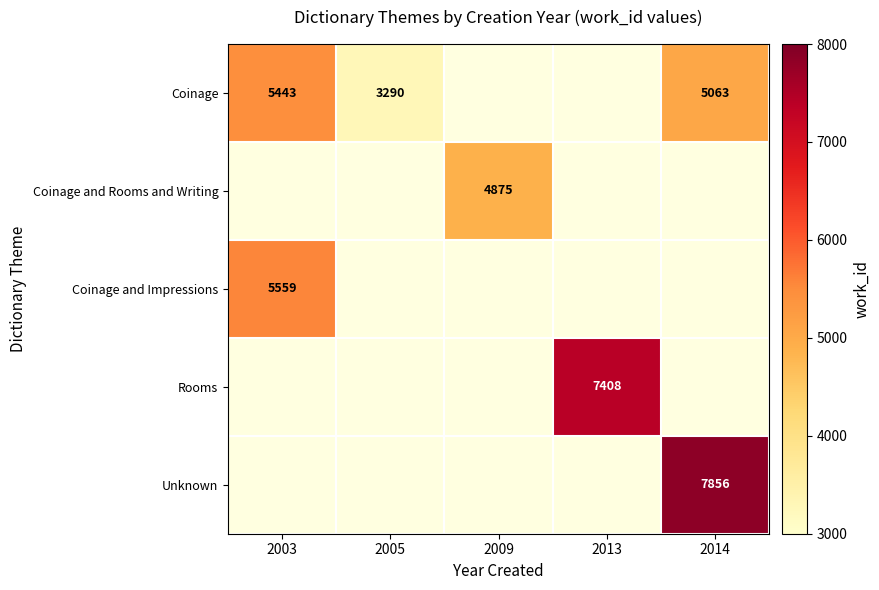

True or false: Coinage has a value of 8757 at 2014.

False